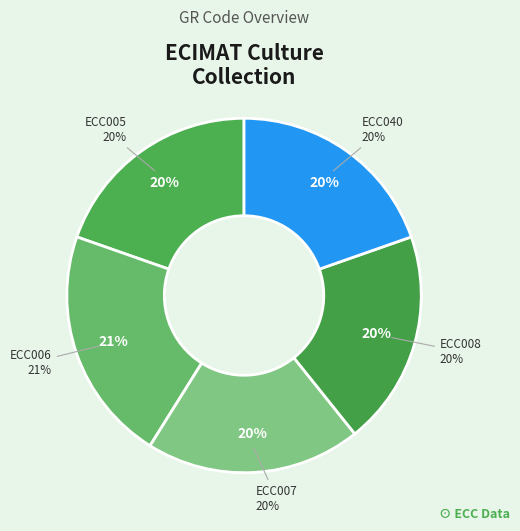

To the nearest percent, what portion does ECC005 represent?

20%